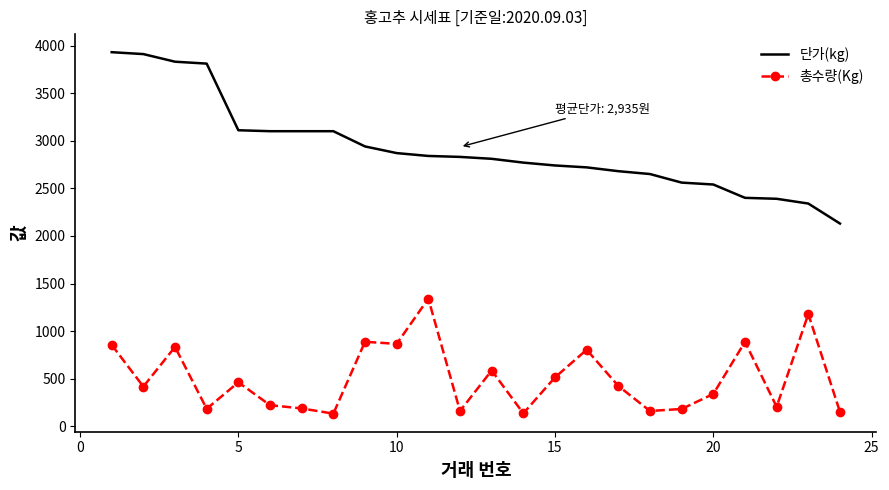

Rank the series by their average value, from lowest to highest.

총수량(Kg), 단가(kg)